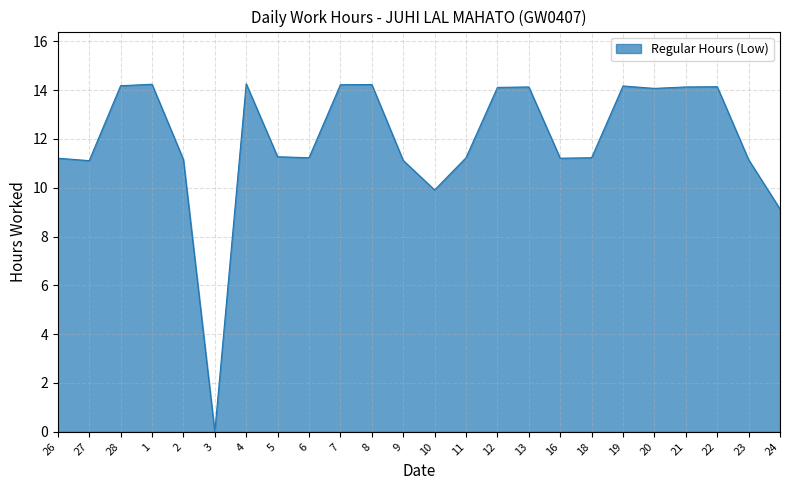

True or false: the data shows 9.3 at 3.

False